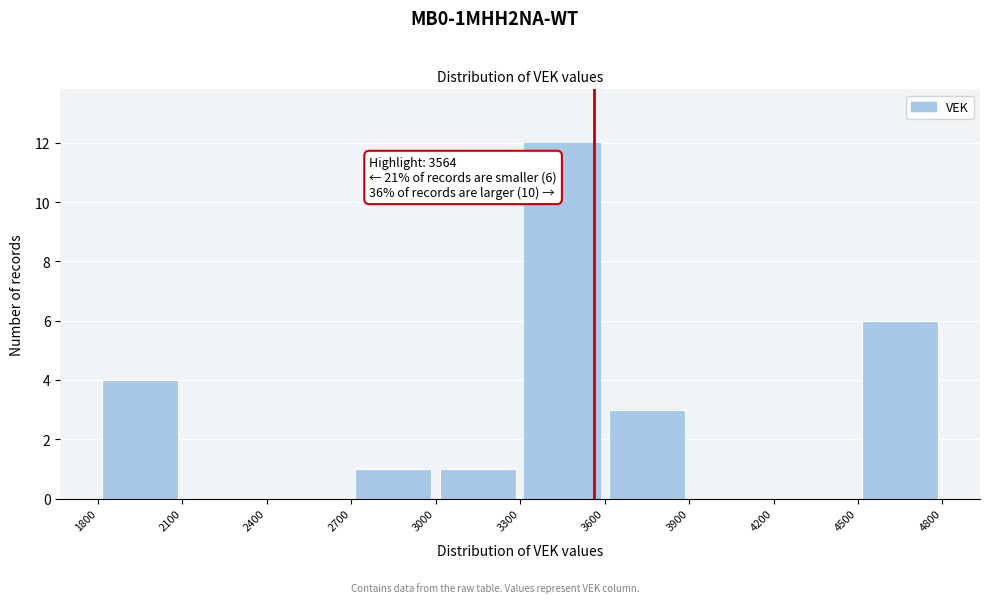

Which range on the x-axis has the tallest bar?

3300 to 3600